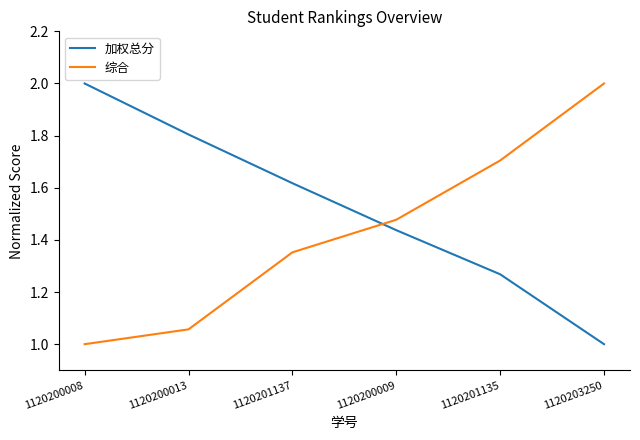

What is the difference between the highest and lowest values at 1120201135?

0.4